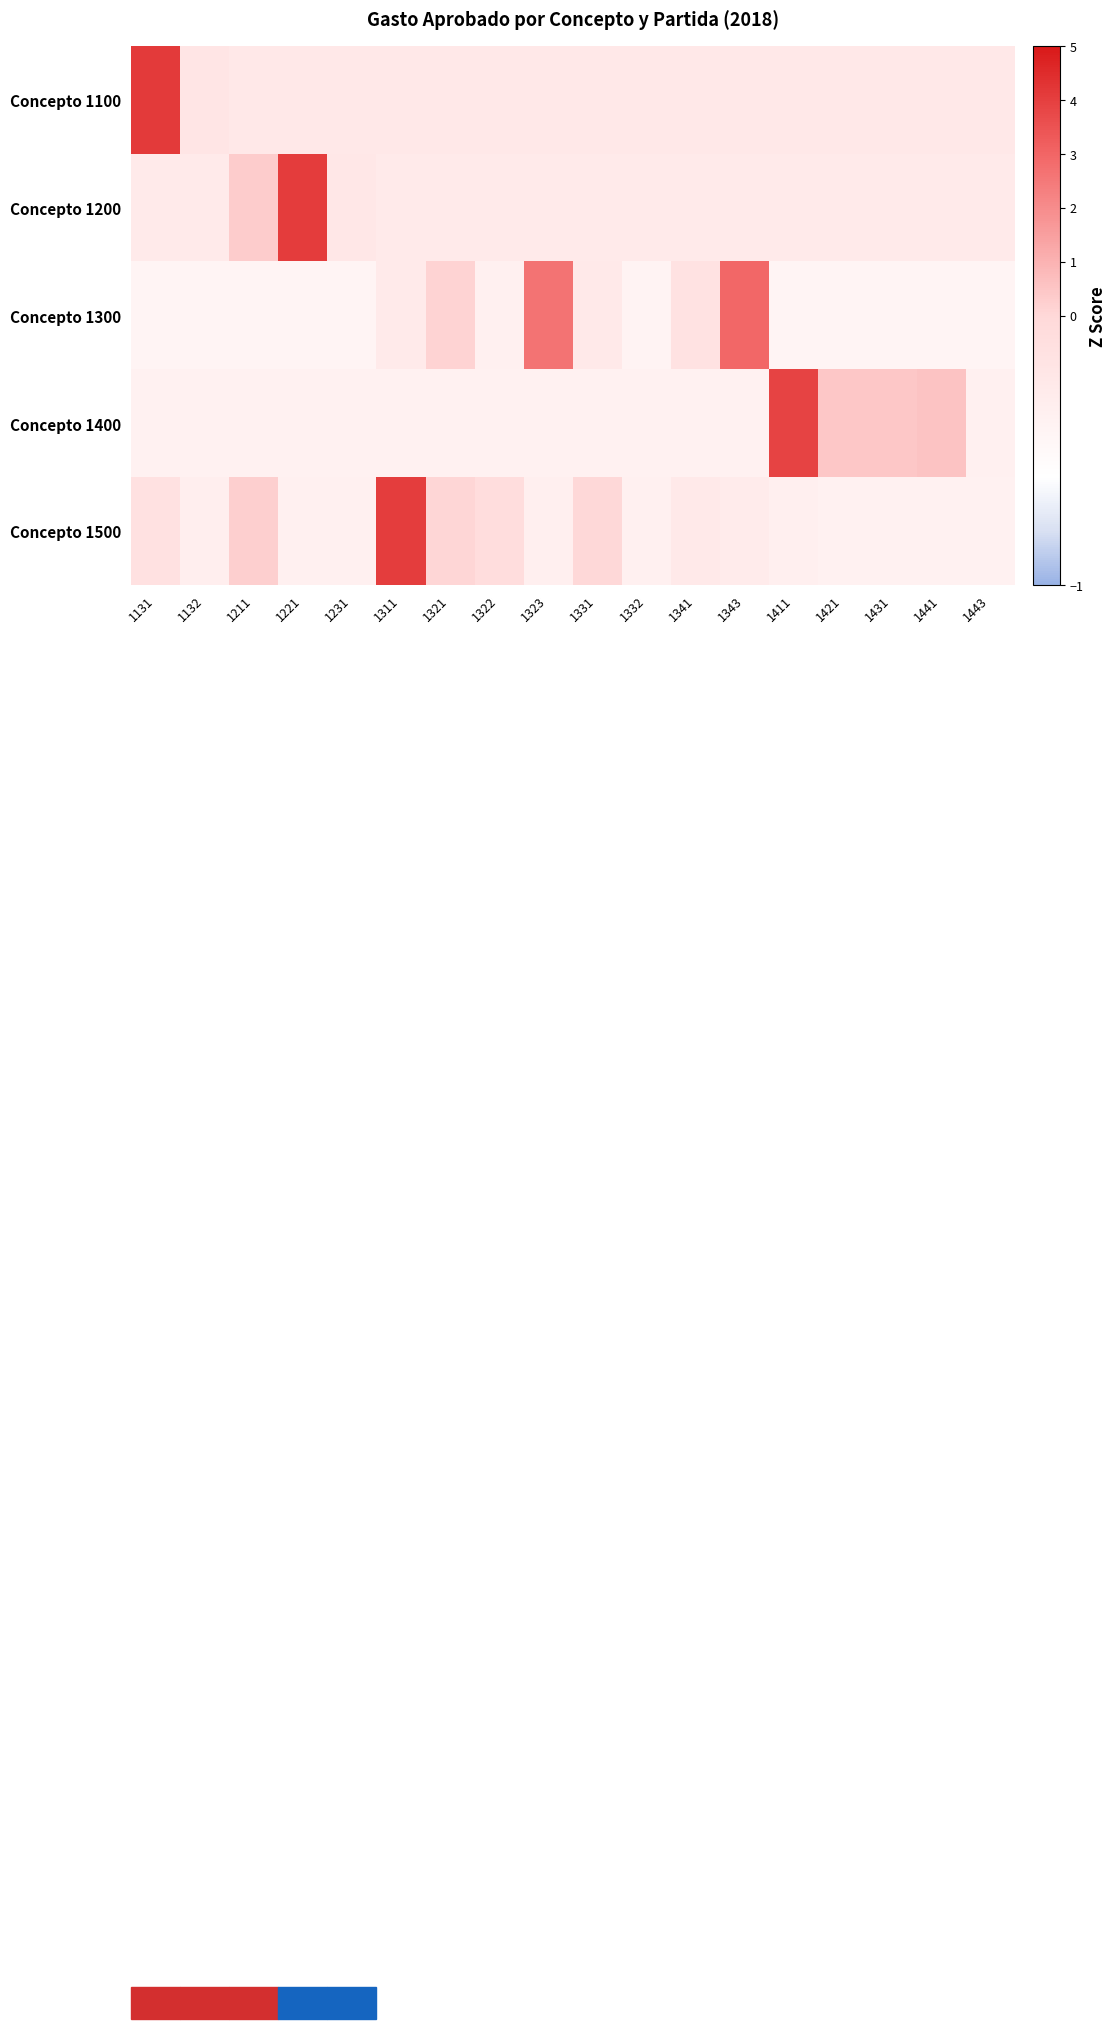

Reading left to right, what are all the values shown in this chart?

Concepto 1100: 1131=4.1	1132=-0.2	1211=-0.2	1221=-0.2	1231=-0.2	1311=-0.2	1321=-0.2	1322=-0.2	1323=-0.2	1331=-0.2	1332=-0.2	1341=-0.2	1343=-0.2	1411=-0.2	1421=-0.2	1431=-0.2	1441=-0.2	1443=-0.2
Concepto 1200: 1131=-0.3	1132=-0.3	1211=0.3	1221=4.1	1231=-0.2	1311=-0.3	1321=-0.3	1322=-0.3	1323=-0.3	1331=-0.3	1332=-0.3	1341=-0.3	1343=-0.3	1411=-0.3	1421=-0.3	1431=-0.3	1441=-0.3	1443=-0.3
Concepto 1300: 1131=-0.4	1132=-0.4	1211=-0.4	1221=-0.4	1231=-0.4	1311=-0.3	1321=0.1	1322=-0.4	1323=2.6	1331=-0.3	1332=-0.4	1341=-0.1	1343=3.0	1411=-0.4	1421=-0.4	1431=-0.4	1441=-0.4	1443=-0.4
Concepto 1400: 1131=-0.4	1132=-0.4	1211=-0.4	1221=-0.4	1231=-0.4	1311=-0.4	1321=-0.4	1322=-0.4	1323=-0.4	1331=-0.4	1332=-0.4	1341=-0.4	1343=-0.4	1411=3.9	1421=0.4	1431=0.5	1441=0.6	1443=-0.4
Concepto 1500: 1131=-0.1	1132=-0.3	1211=0.3	1221=-0.4	1231=-0.4	1311=4.1	1321=0.1	1322=-0.1	1323=-0.4	1331=0.0	1332=-0.4	1341=-0.3	1343=-0.3	1411=-0.4	1421=-0.4	1431=-0.4	1441=-0.4	1443=-0.4